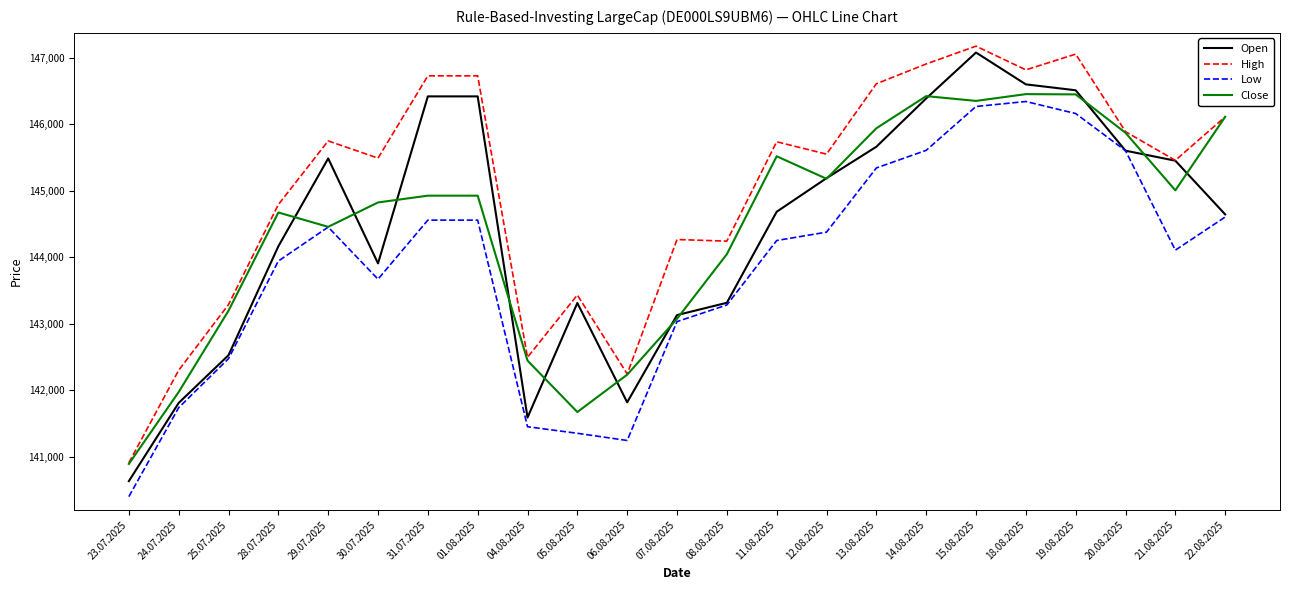

Is it true that High equals 142494 at 04.08.2025?

True